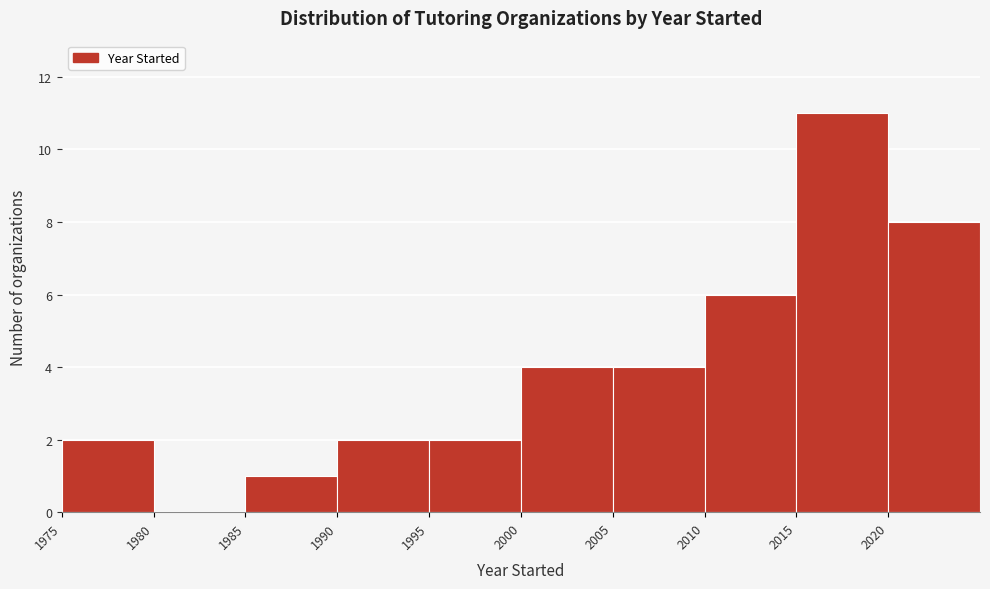

What is the height of the bar covering 2005 to 2010 on the x-axis? The values are not printed on the chart, so give them approximately, as read against the axis.

4